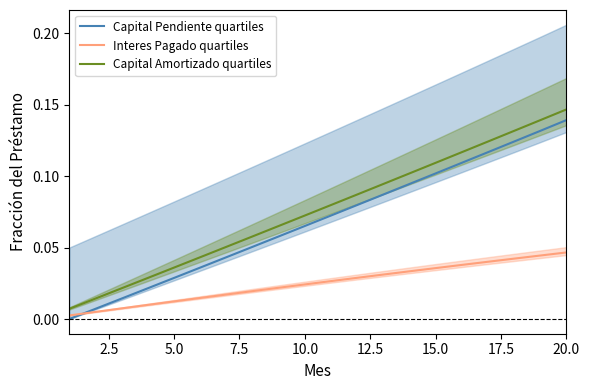

True or false: Capital Amortizado quartiles and Interes Pagado quartiles intersect in this chart.

False